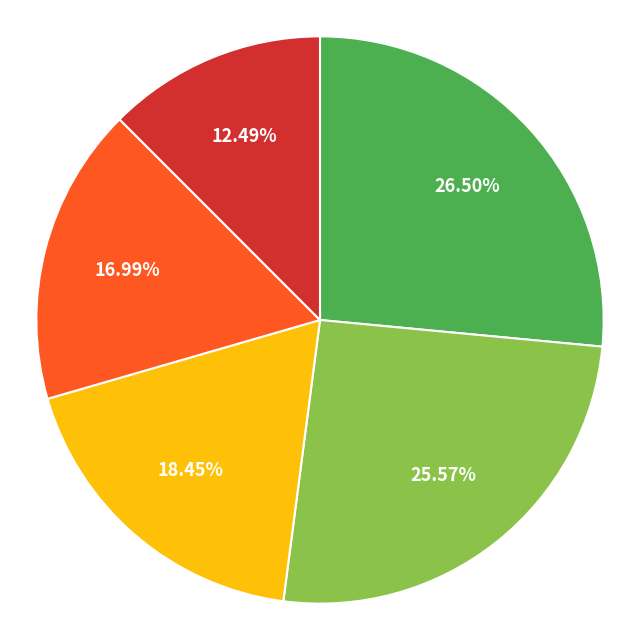

To the nearest percent, what is the average slice percentage?

20%